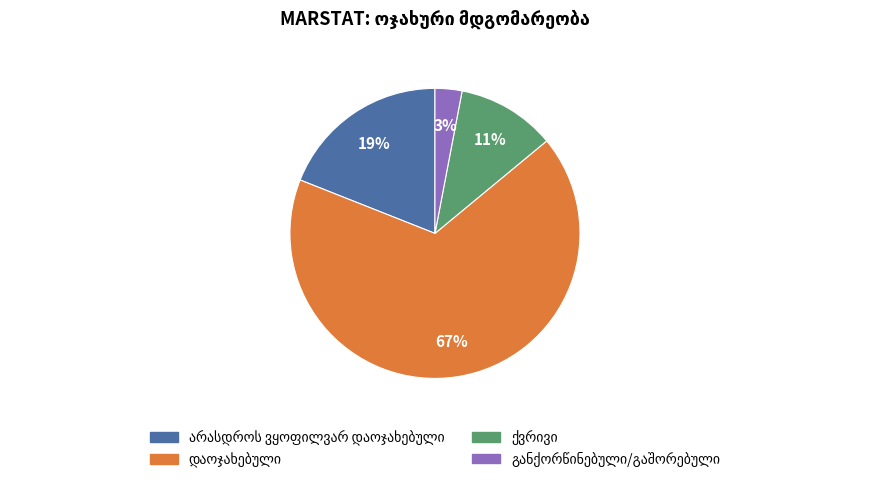

Is there any slice that represents more than half of the pie?

Yes